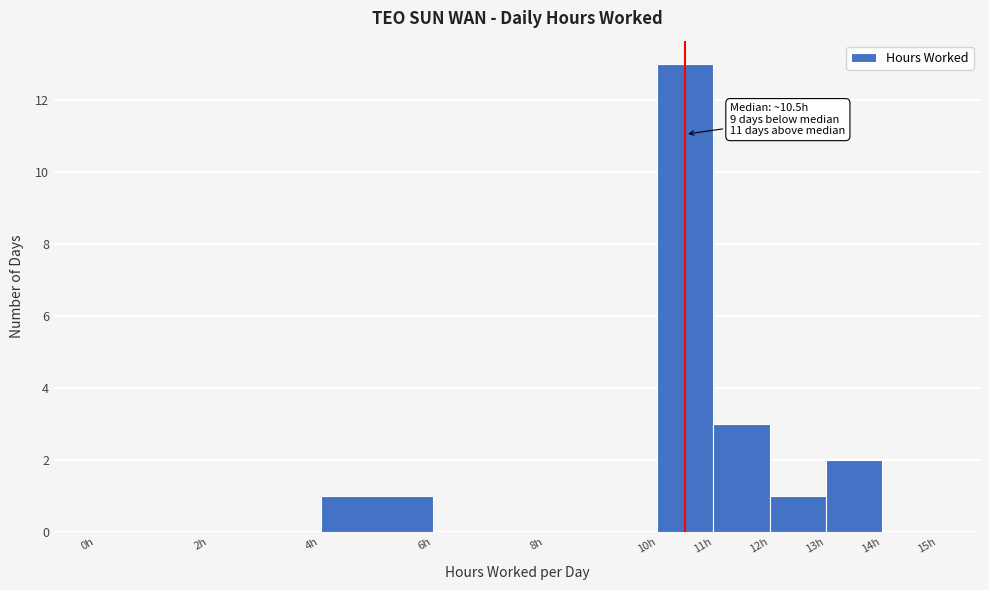

Which range on the x-axis has the tallest bar?

10 to 11